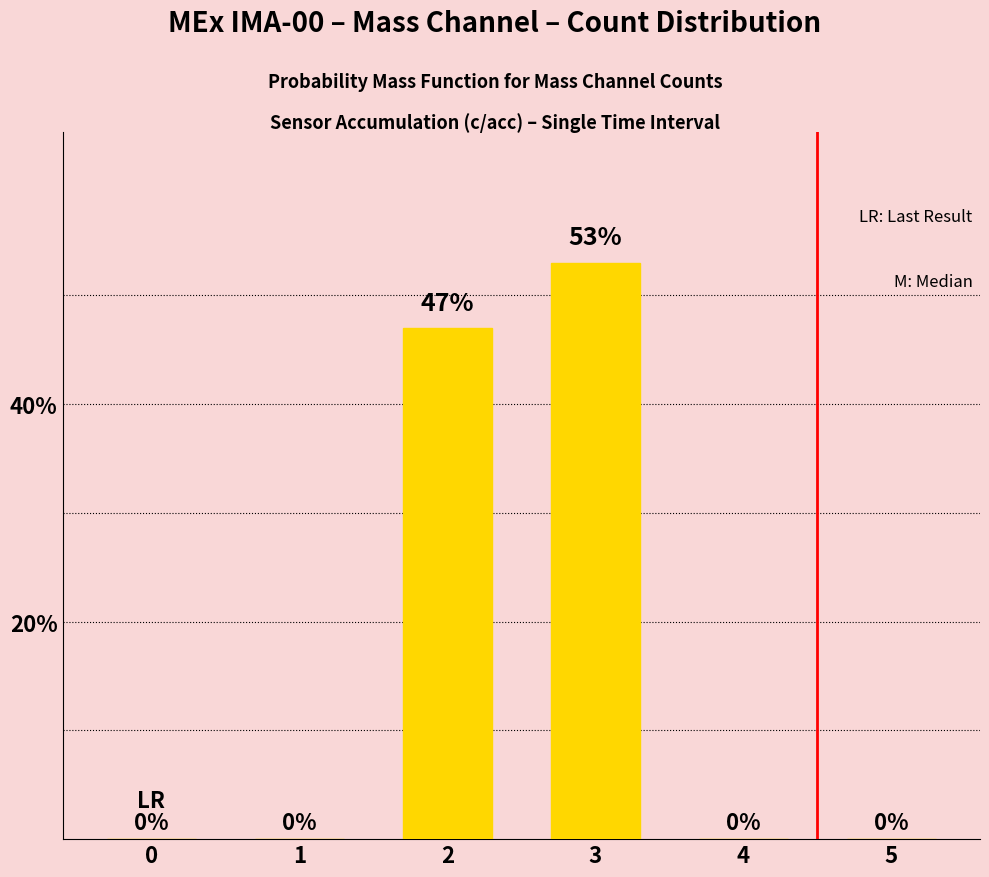

Are the bars horizontal?

No